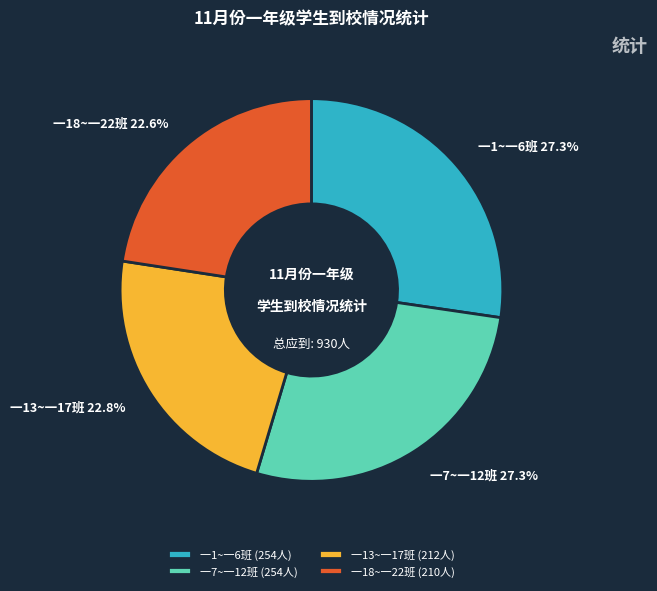

What portion of the pie excludes 一13~一17班?

77.2%